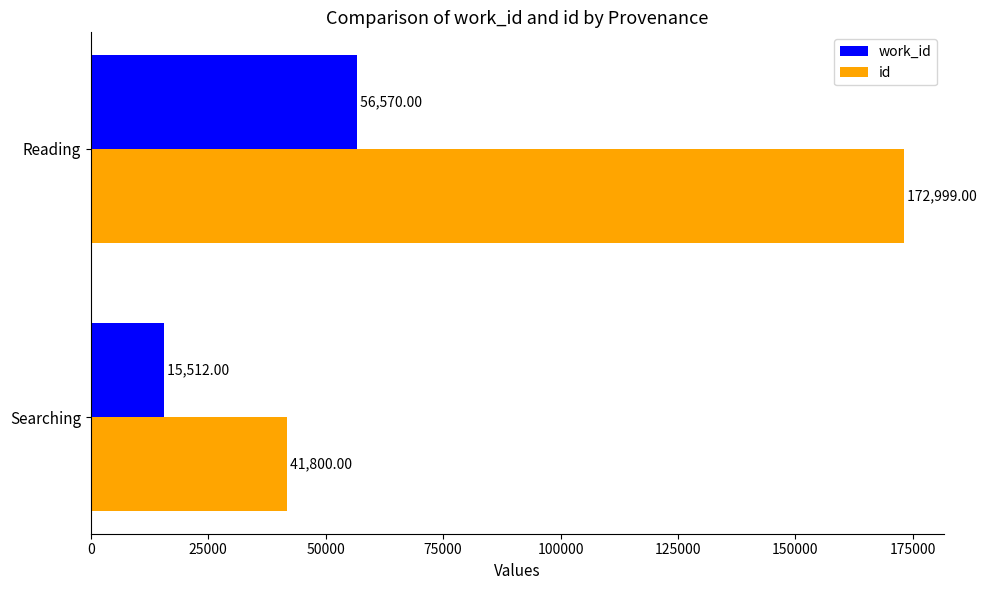

What are all the series names shown in the legend?

work_id, id